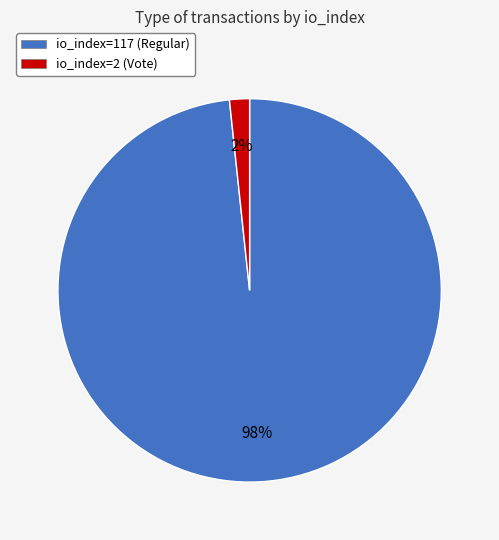

Do io_index=117 (Regular) and io_index=2 (Vote) together represent more than half of the pie?

Yes